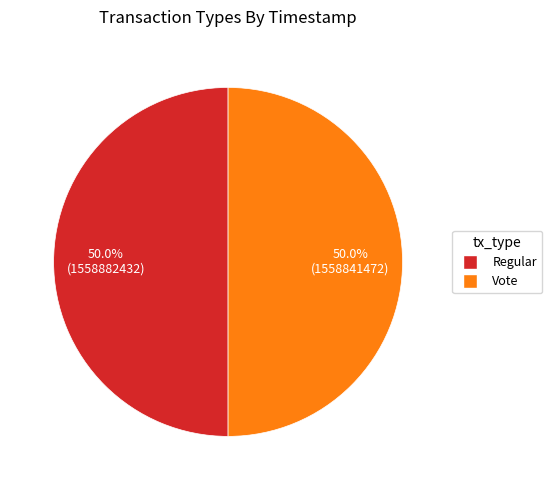

What is the total percentage of Vote and Regular?

100.0%